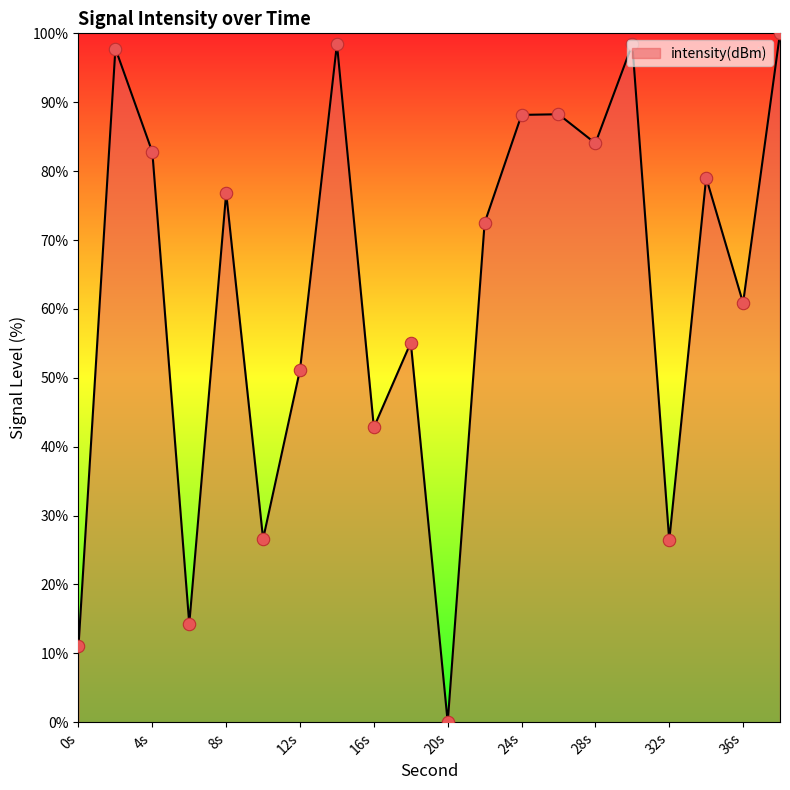

What is the greatest value displayed?

100.0